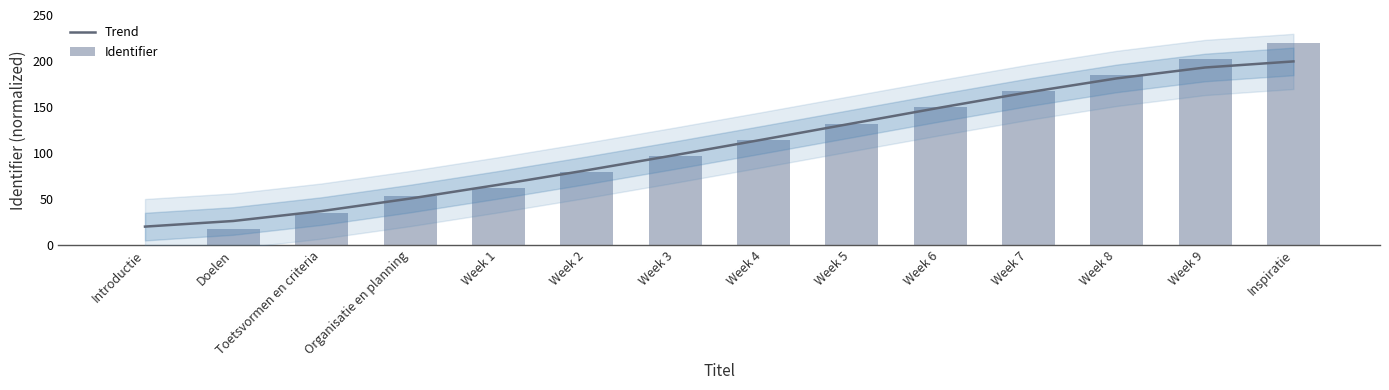

Rank the series at Week 7 from highest to lowest value.

Identifier, Trend